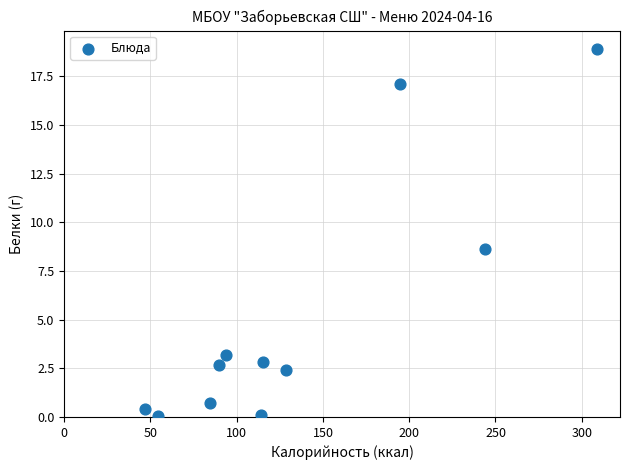

What Y value in the scatter plot is closest to 9?

8.6